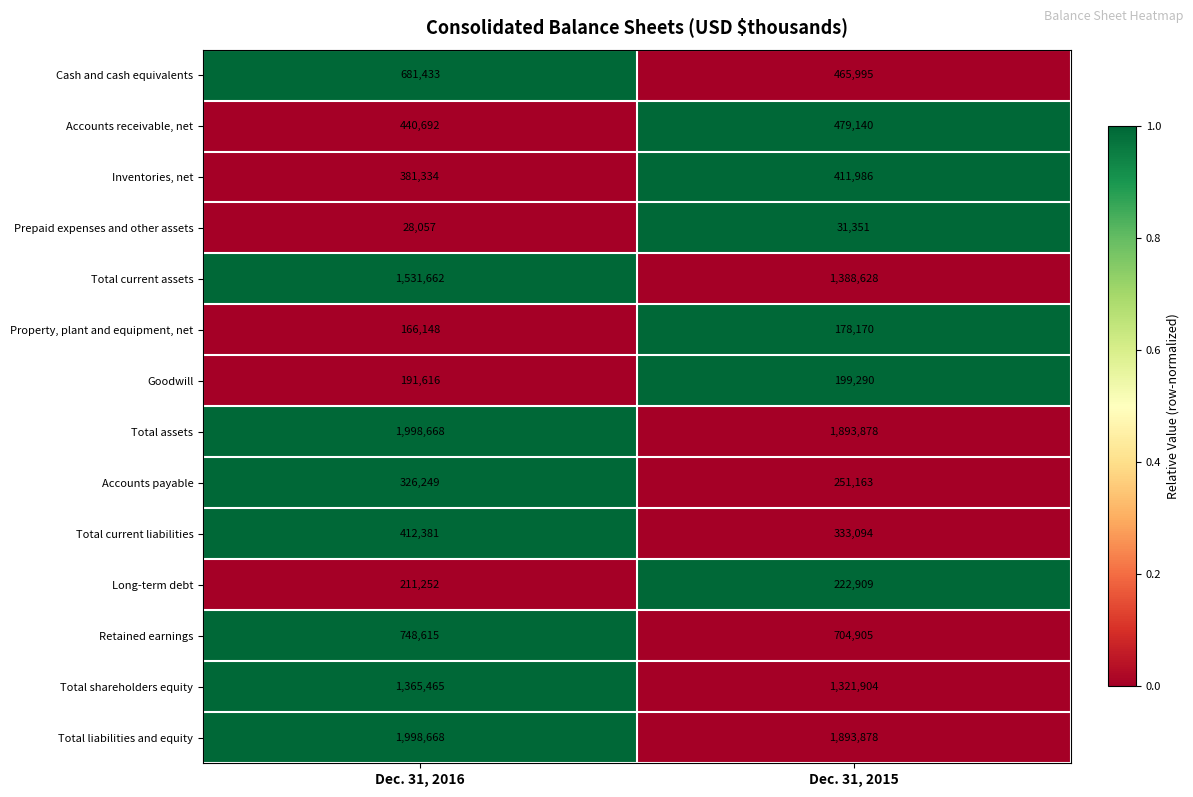

At which label is Long-term debt closest to 217080?

Dec. 31, 2016